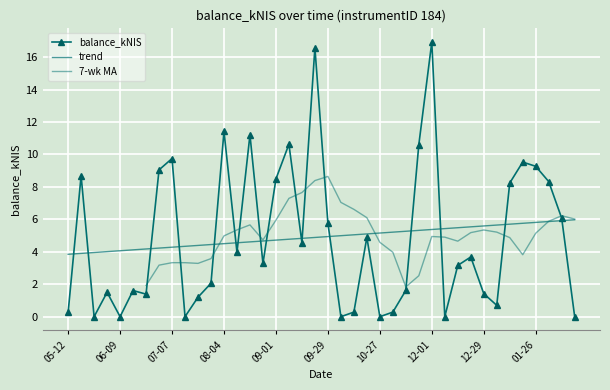

What is the label of the 12th point from the left?

2022-07-28